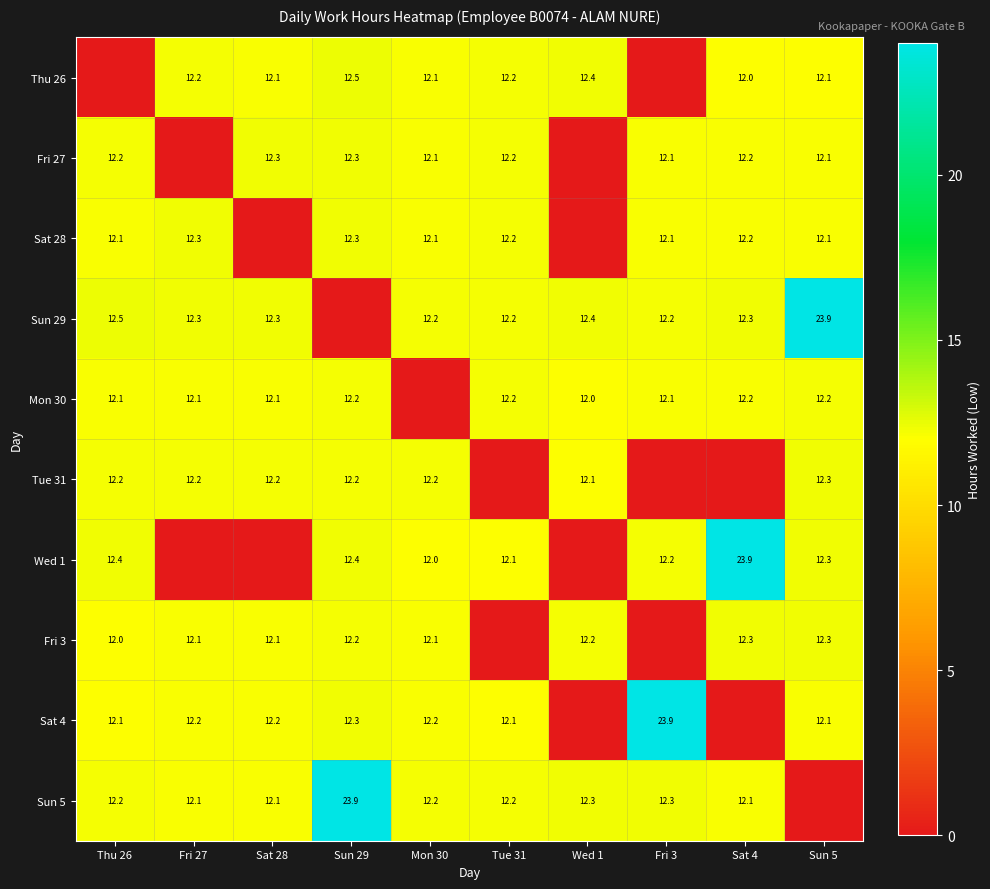

Is it true that Fri 3 equals 12.0 at Thu 26?

True